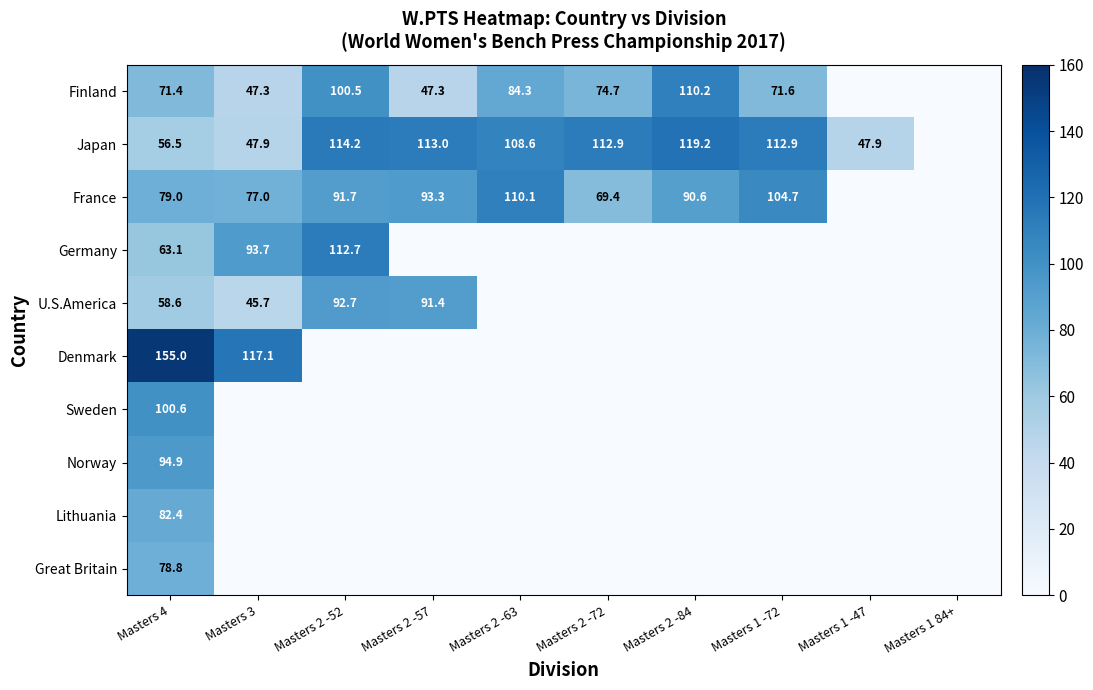

True or false: U.S.America has a value of 91.4 at Masters 2 -57.

True